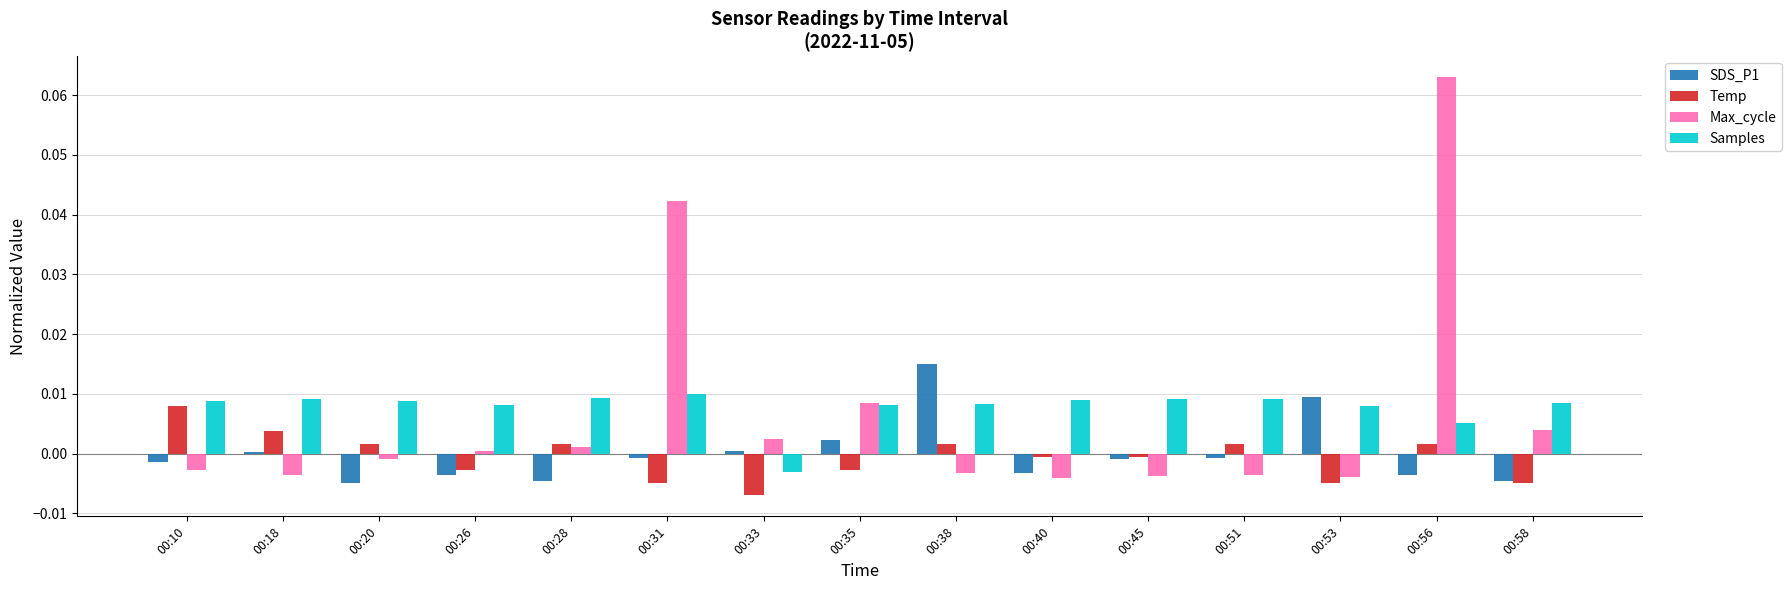

How many groups of bars are there?

15